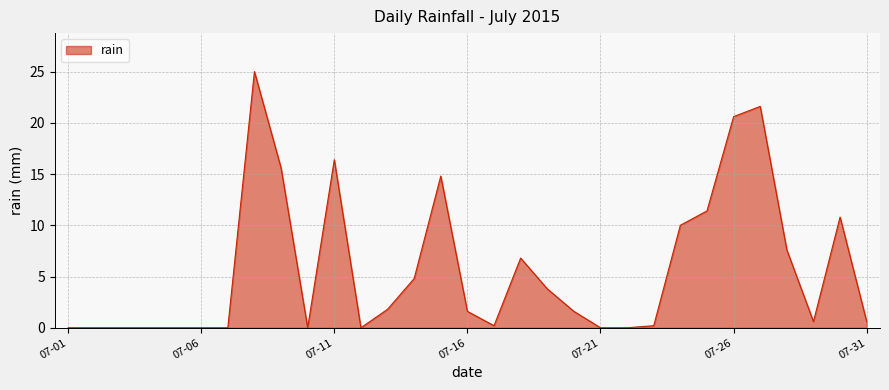

What is the difference between the maximum and minimum values?

25.0